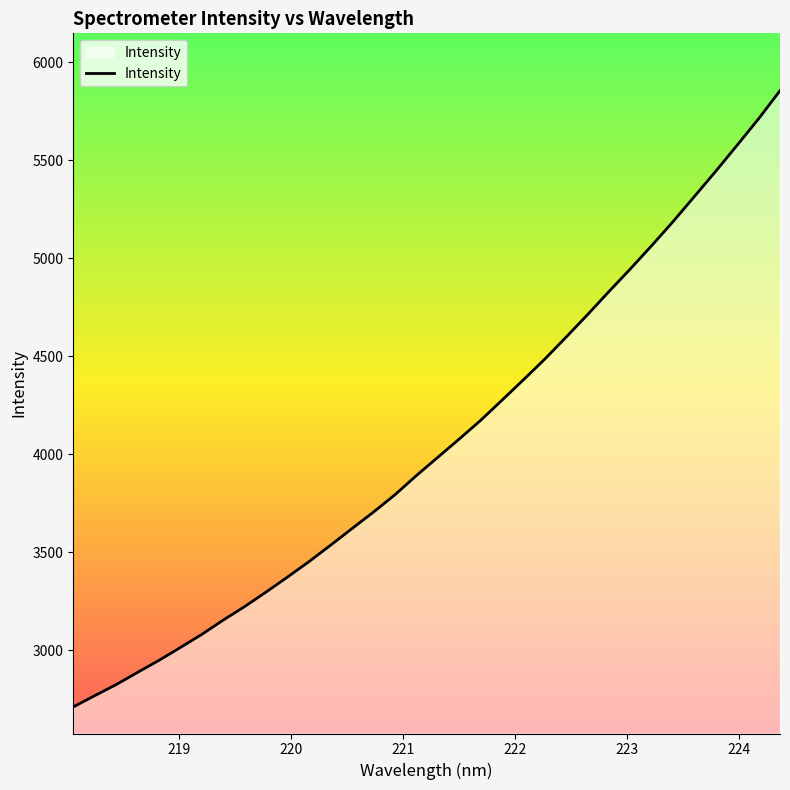

What is the difference between the maximum and minimum values?

3145.8